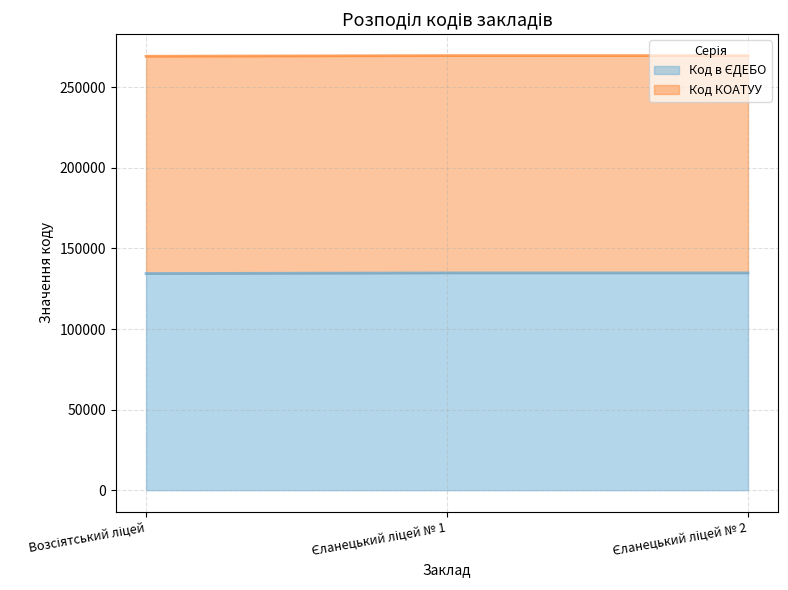

What is the average value?

134722